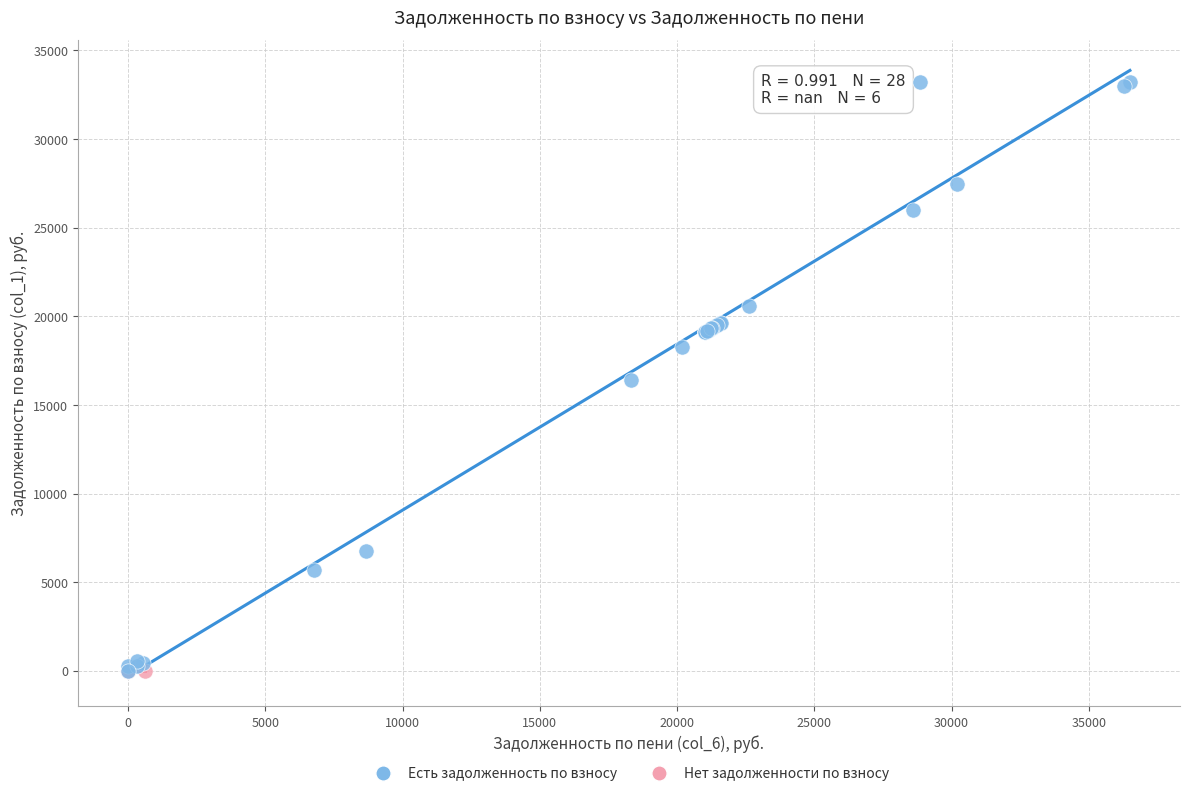

What are all the series names shown in the legend?

Есть задолженность по взносу, Нет задолженности по взносу